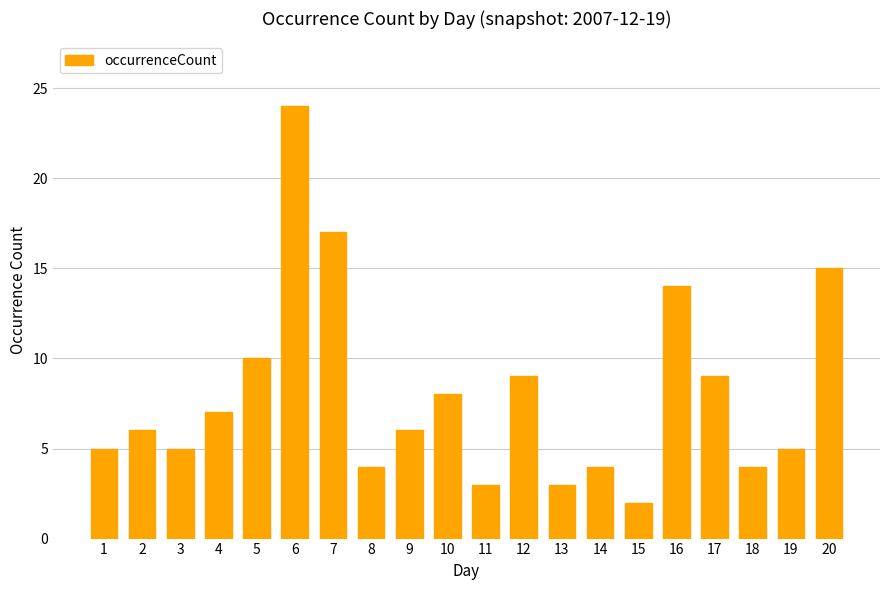

What is the value of the 2nd bar from the left?

6